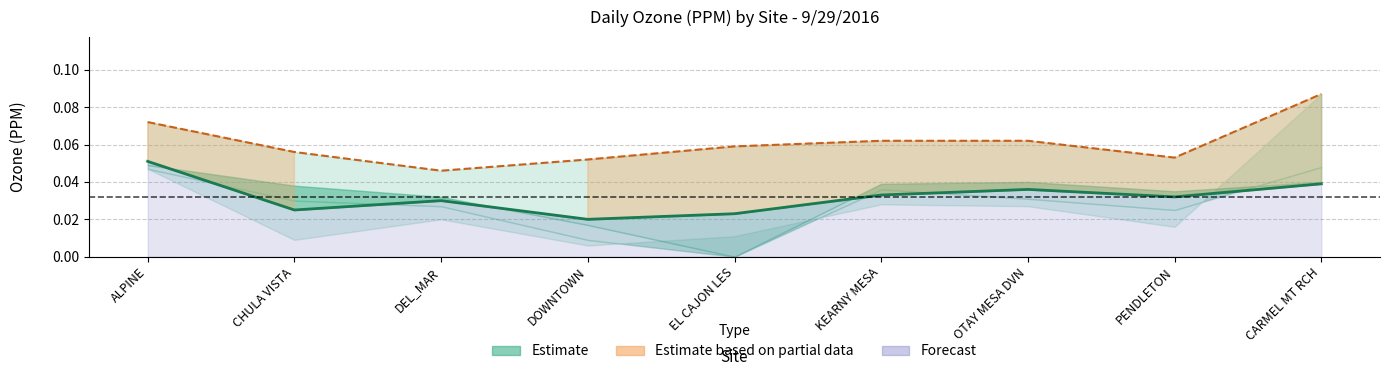

What is the total value across all series at OTAY MESA DVN?

0.1